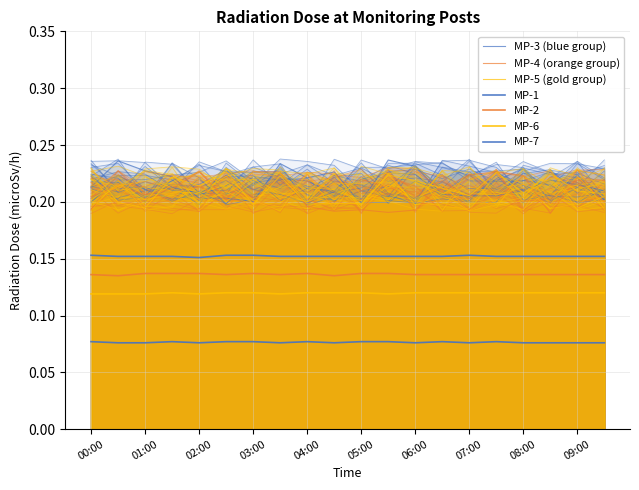

What is the sum of all MP-7 values?

1.5